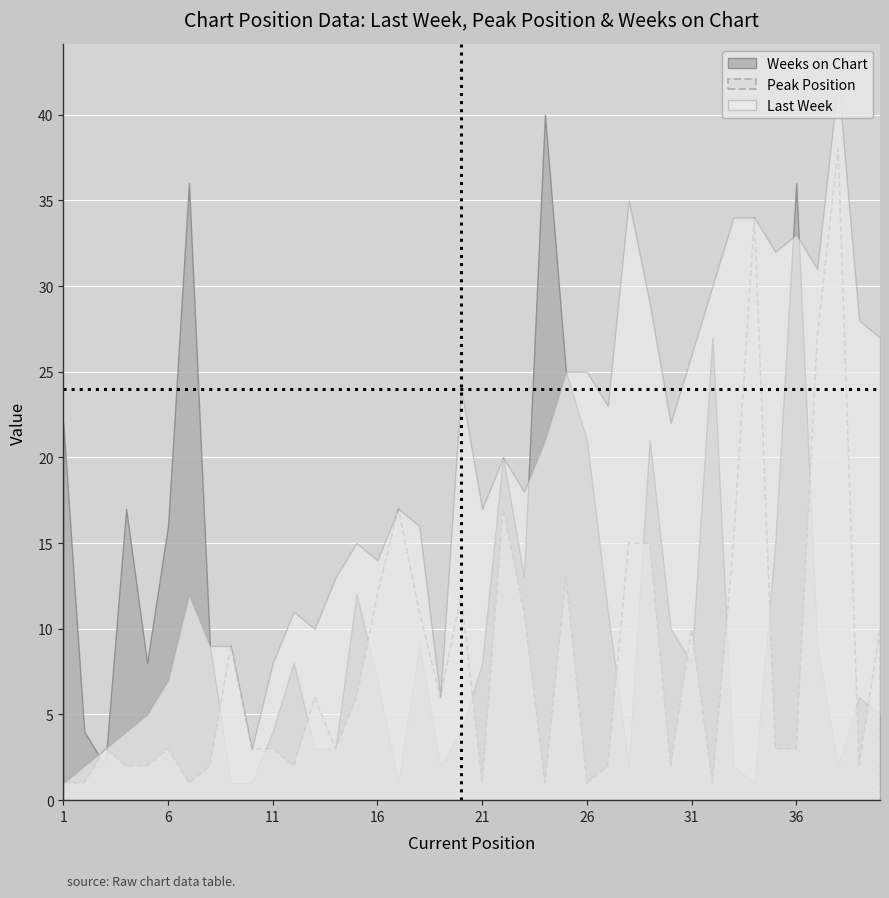

What is the minimum value shown in the chart?

1